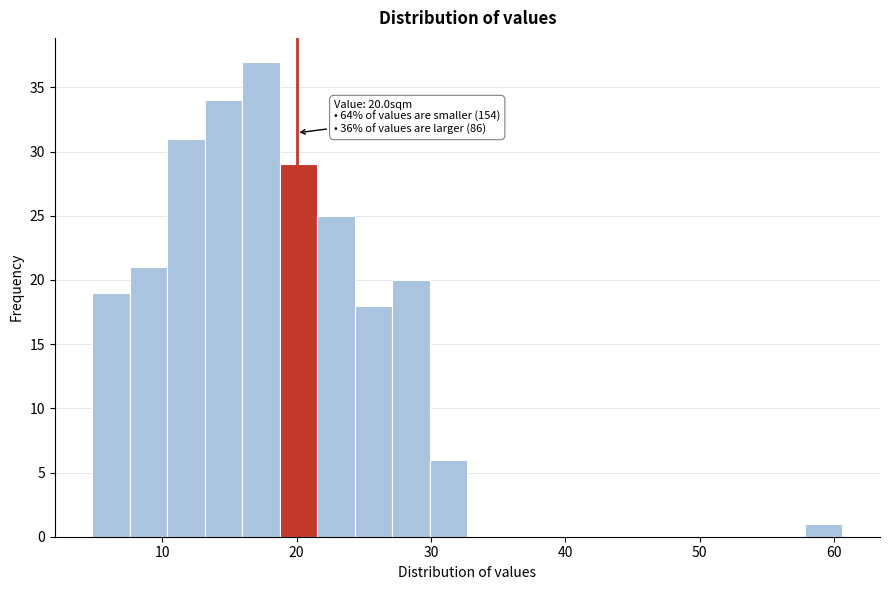

Read against the x-axis, roughly where is the centre of the tallest bar?

17